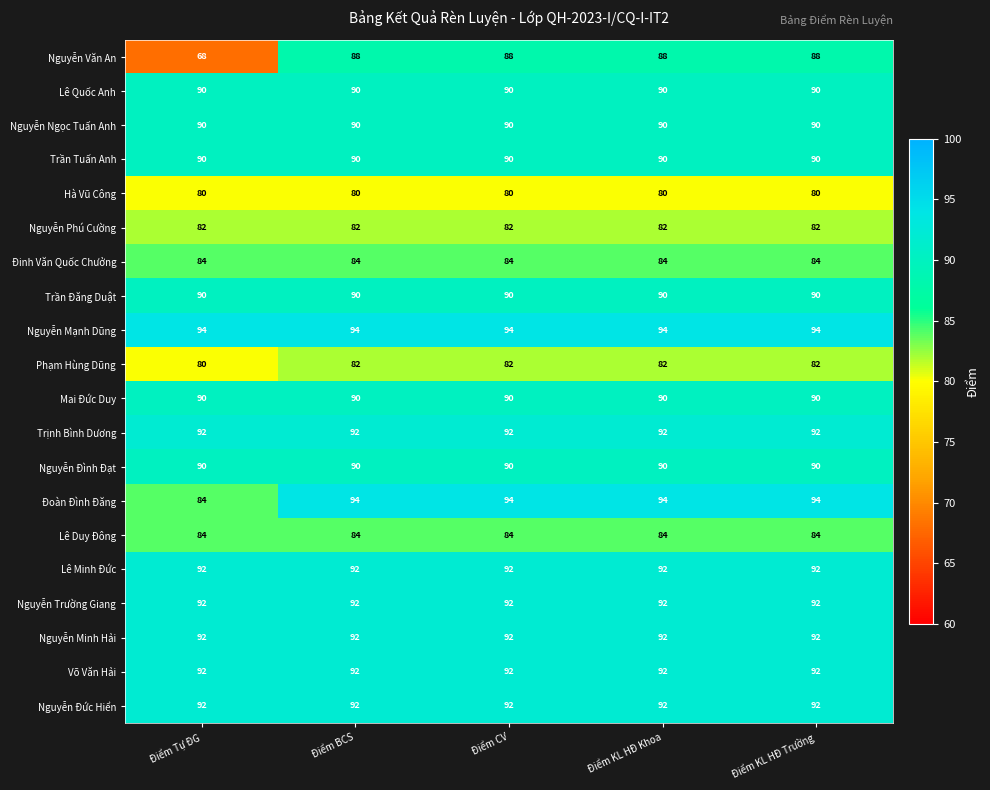

How many Đoàn Đình Đăng values are between 94 and 95?

4